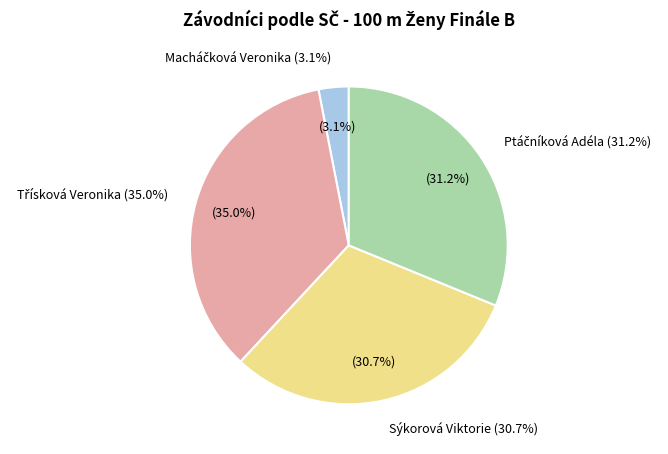

Is there a majority slice in this chart?

No